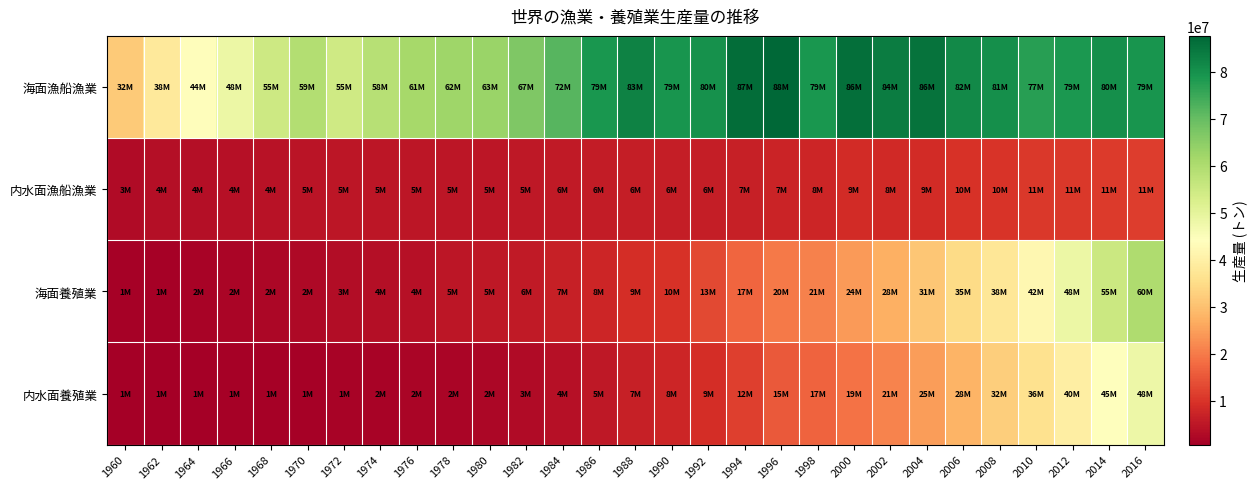

Between 1978 and 1984, which series saw the biggest shift?

海面漁船漁業